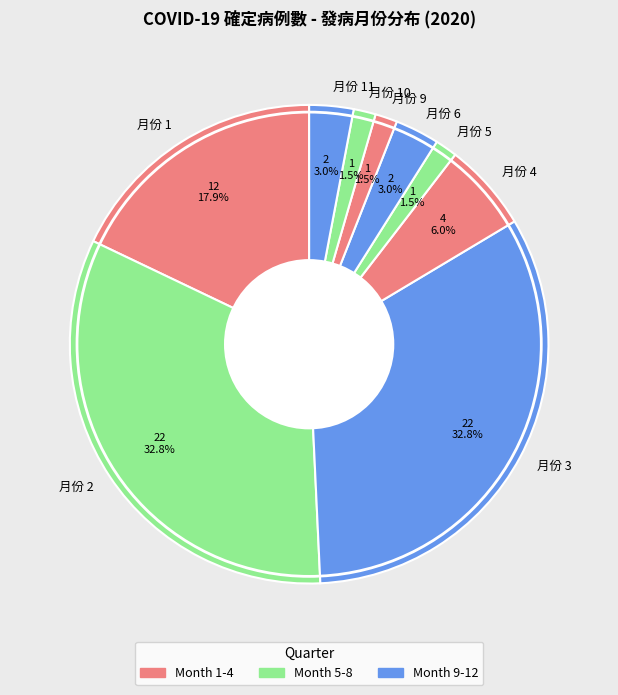

Does 月份 5 account for over 50% of the chart?

No